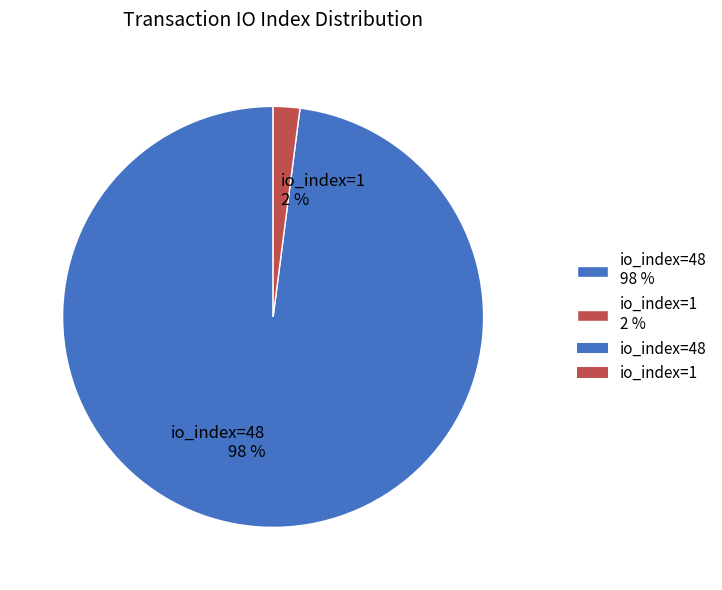

To the nearest percent, what portion does io_index=1 2 % represent?

2%